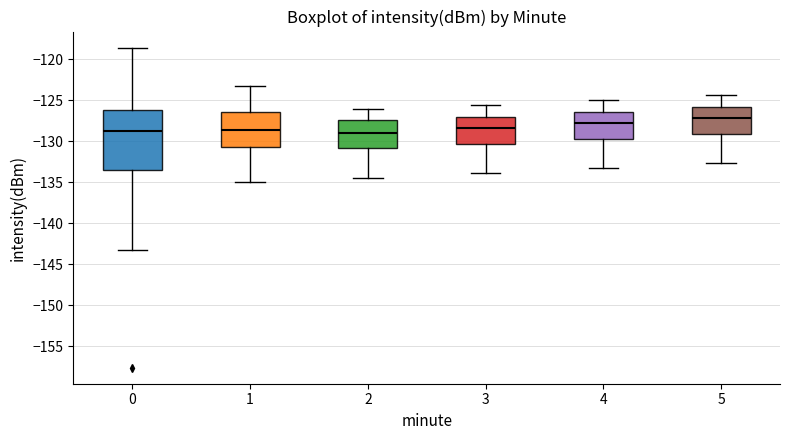

Where does the upper whisker of the box at x = 3 end on the y-axis? The values are not printed on the chart, so give them approximately, as read against the axis.

-125.5